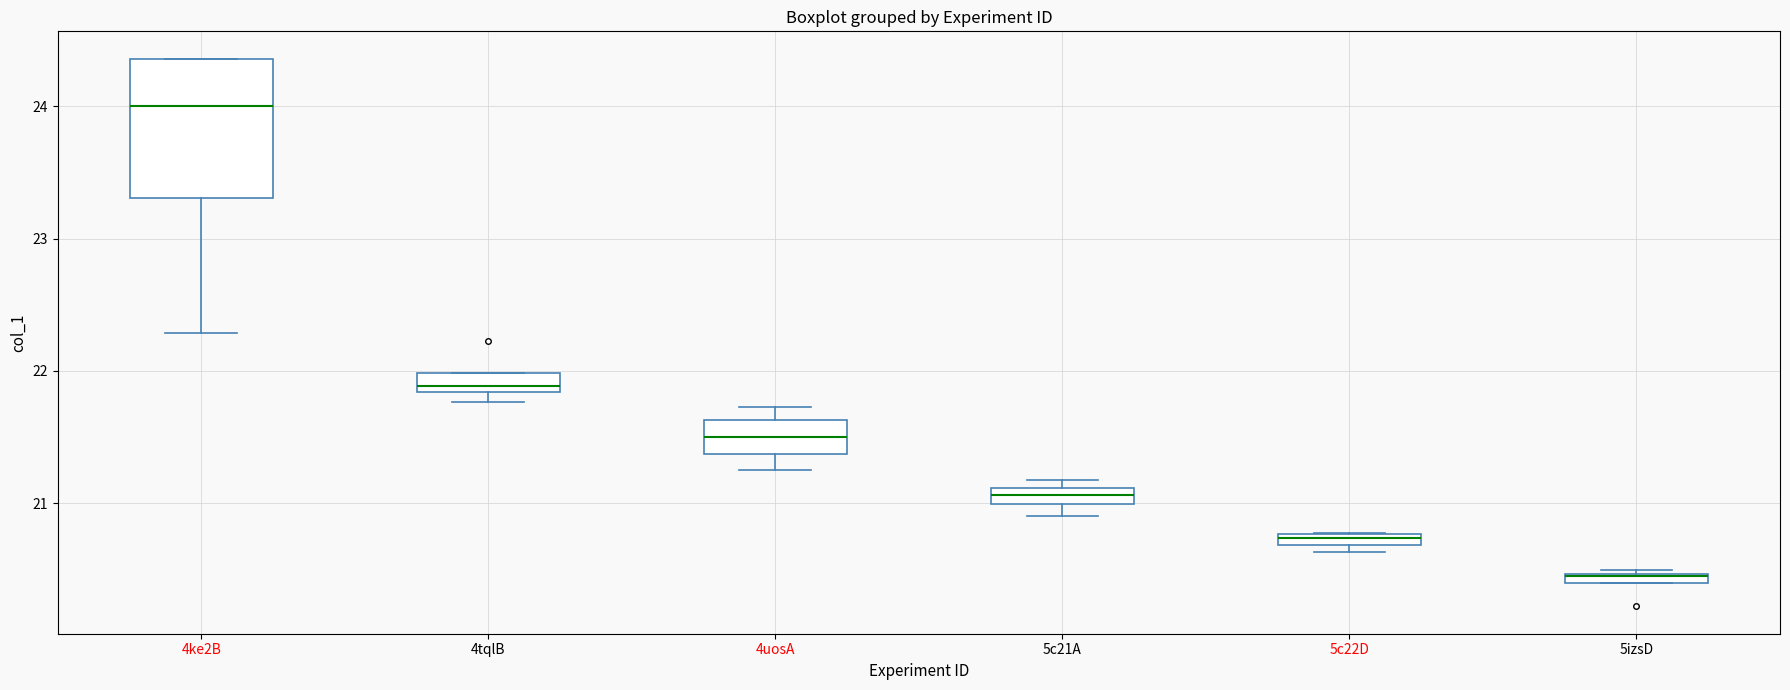

Where is the upper edge of the box for 5izsD on the y-axis? The values are not printed on the chart, so give them approximately, as read against the axis.

20.5